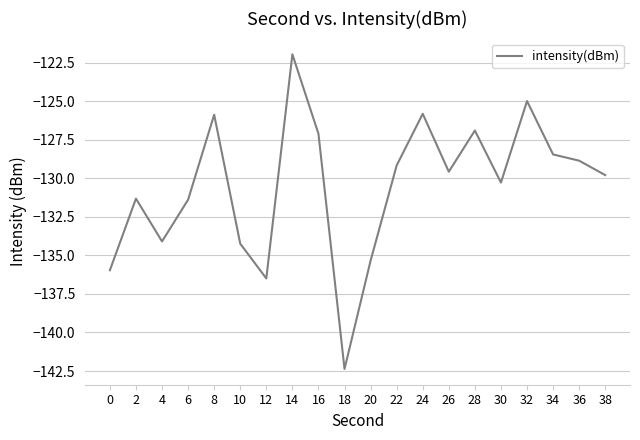

How many interior local valleys (lower than both neighbors) does the data have?

5